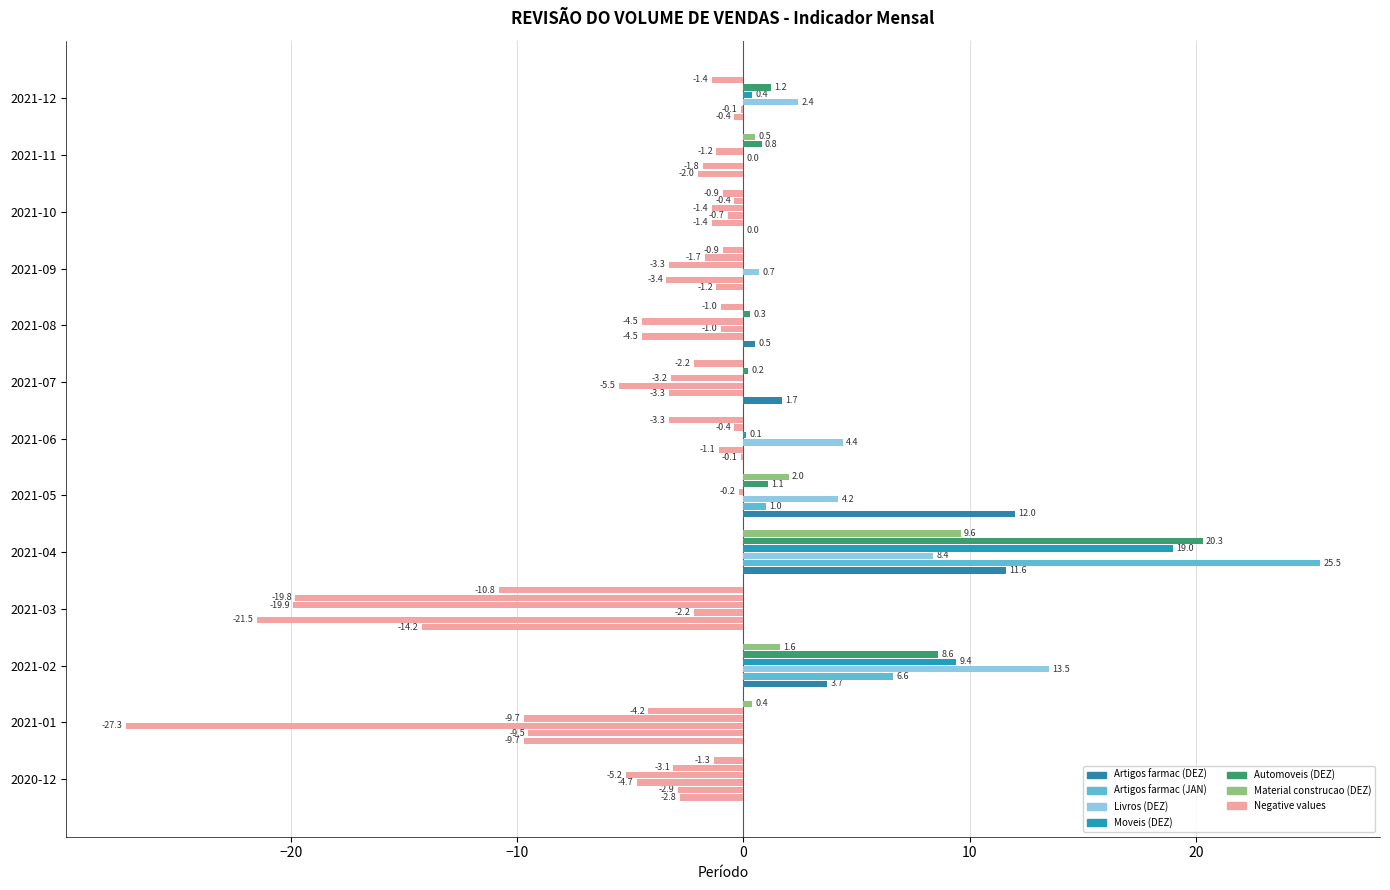

How many positive values does the Automoveis (DEZ) series have?

7